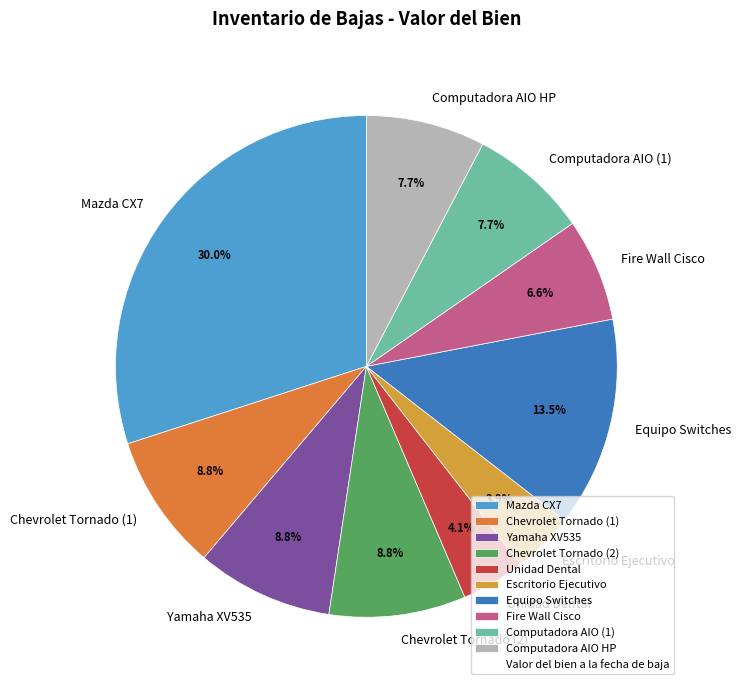

To the nearest percent, what portion does Fire Wall Cisco represent?

7%